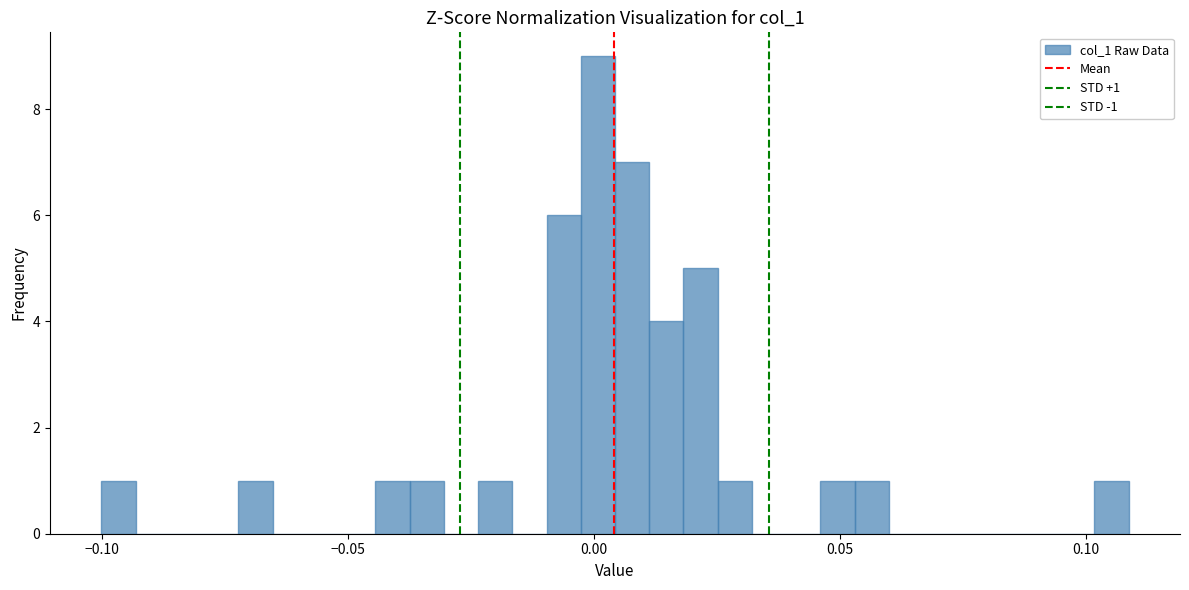

Around what value on the x-axis is the tallest bar? Give the approximate position of its centre, as read against the axis.

0.000